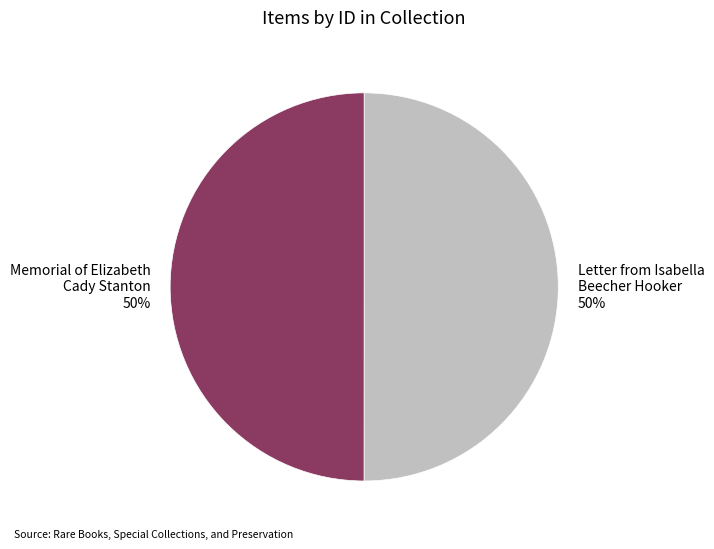

Is the sum of Letter from Isabella Beecher Hooker and Memorial of Elizabeth Cady Stanton greater than half?

Yes